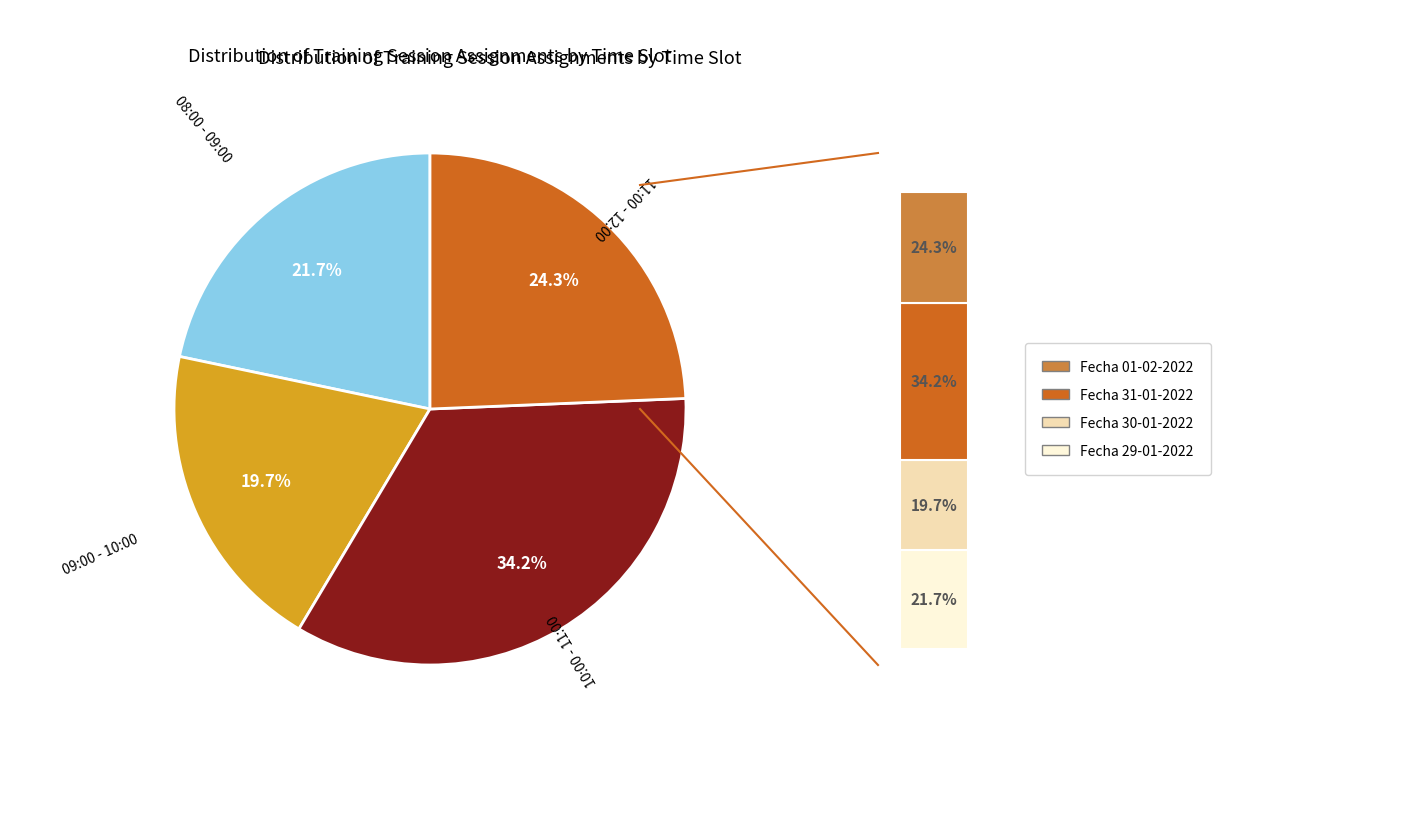

What percentage do 10:00 - 11:00 and 11:00 - 12:00 together represent?

58.6%